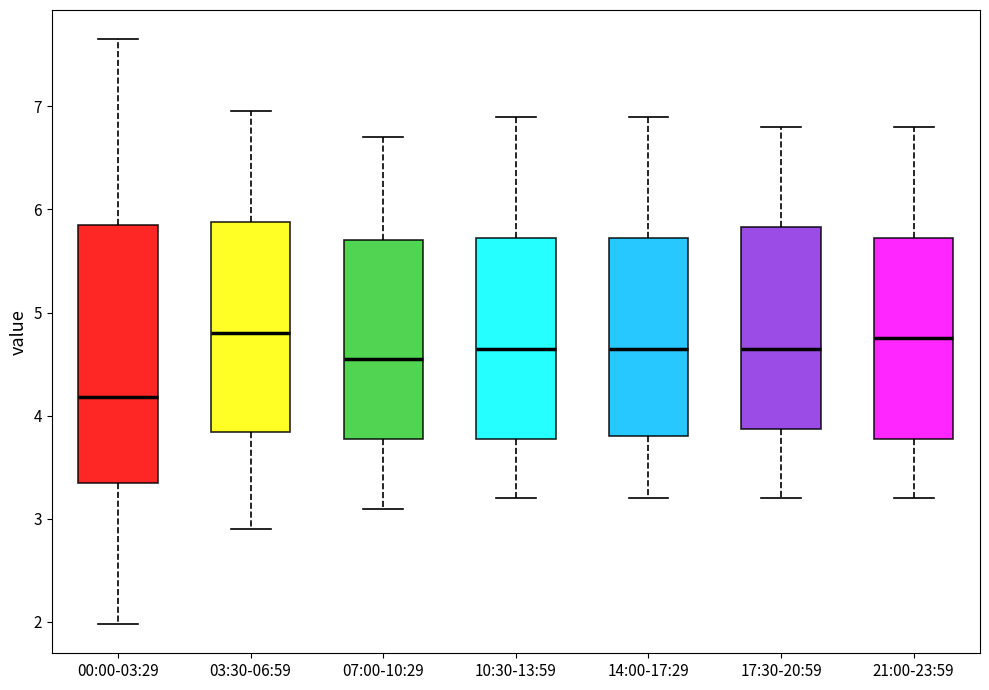

Comparing the boxes themselves (not the whiskers), which one is the tallest?

00:00-03:29